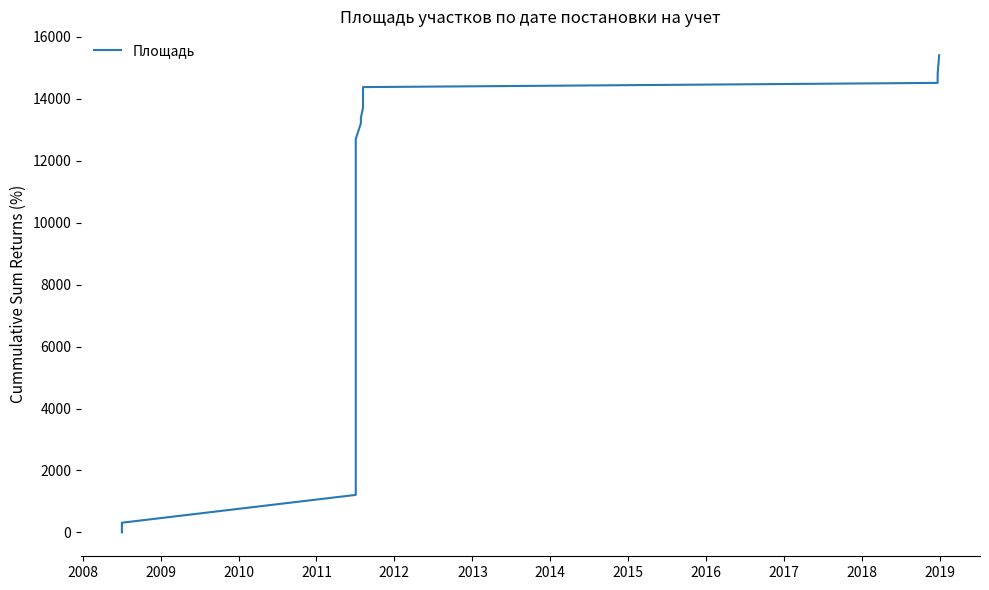

How many lines are shown in the chart?

1